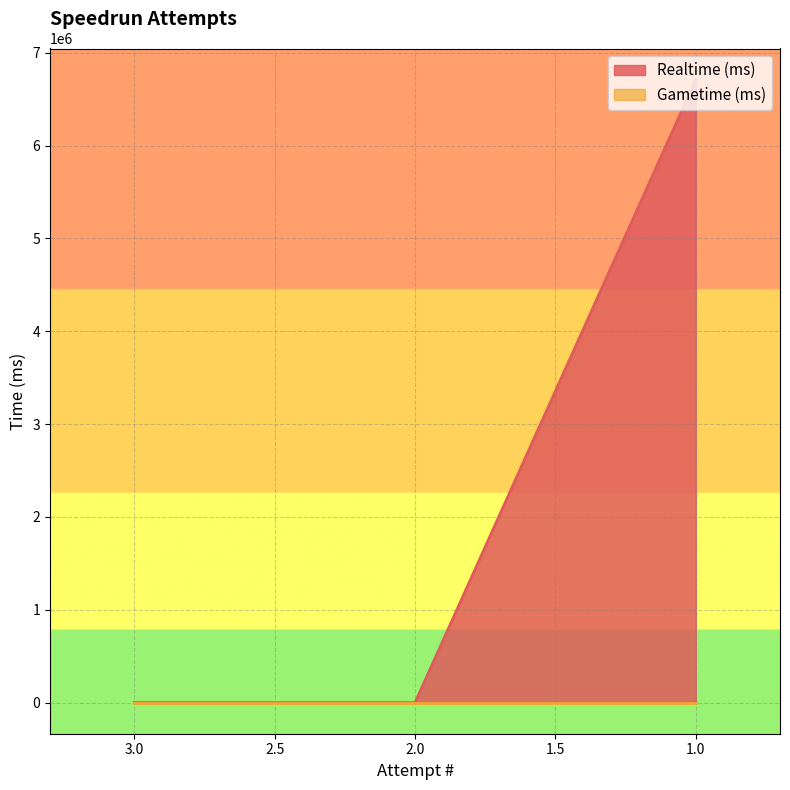

List the labels in order of value, smallest first.

3, 2, 1